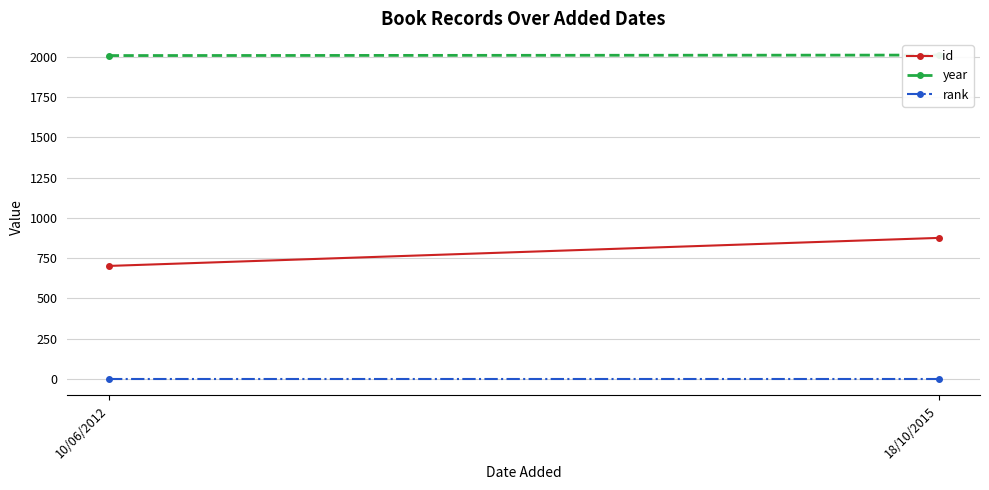

What is the label of the 1st point from the left?

10/06/2012